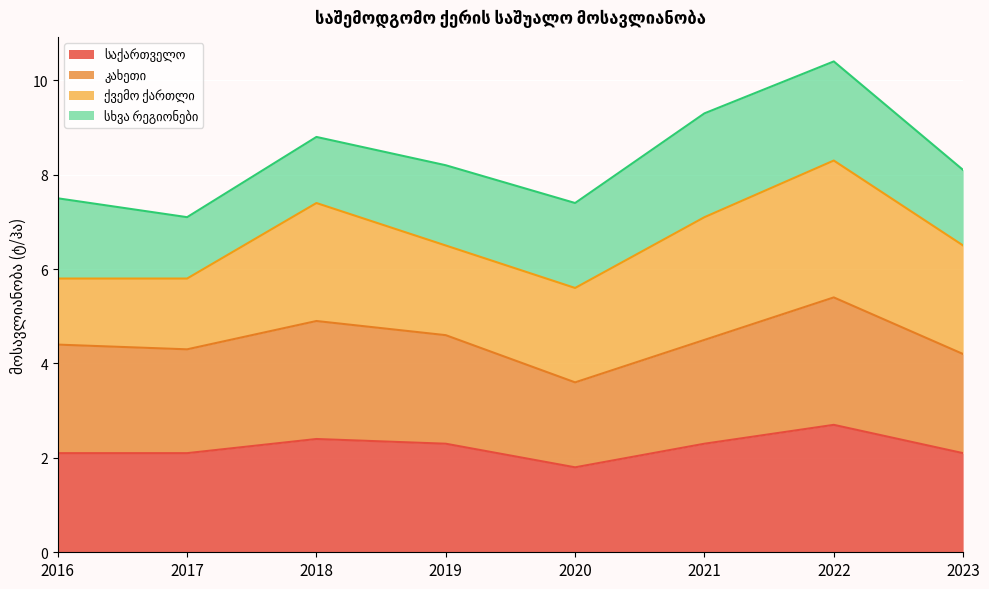

Where is საქართველო nearest to the value 2?

2016